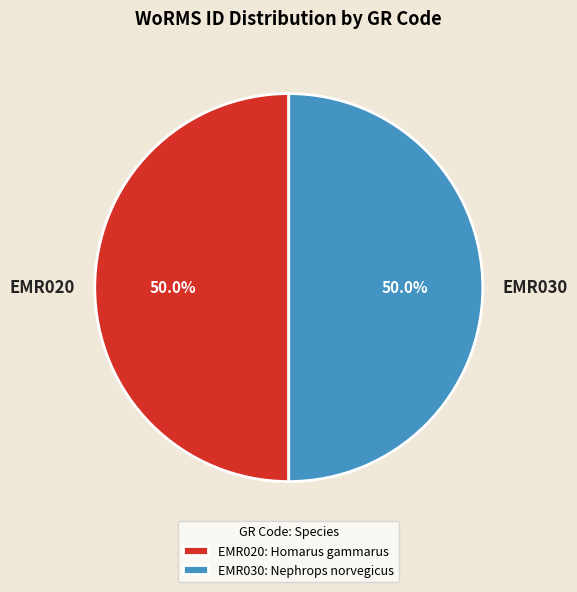

What percentage is the EMR020 slice, to the nearest percent?

50%